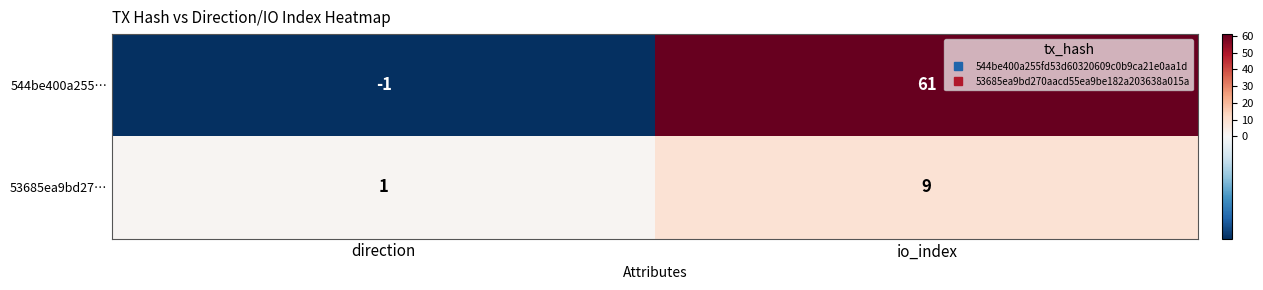

What is the greatest value displayed?

61